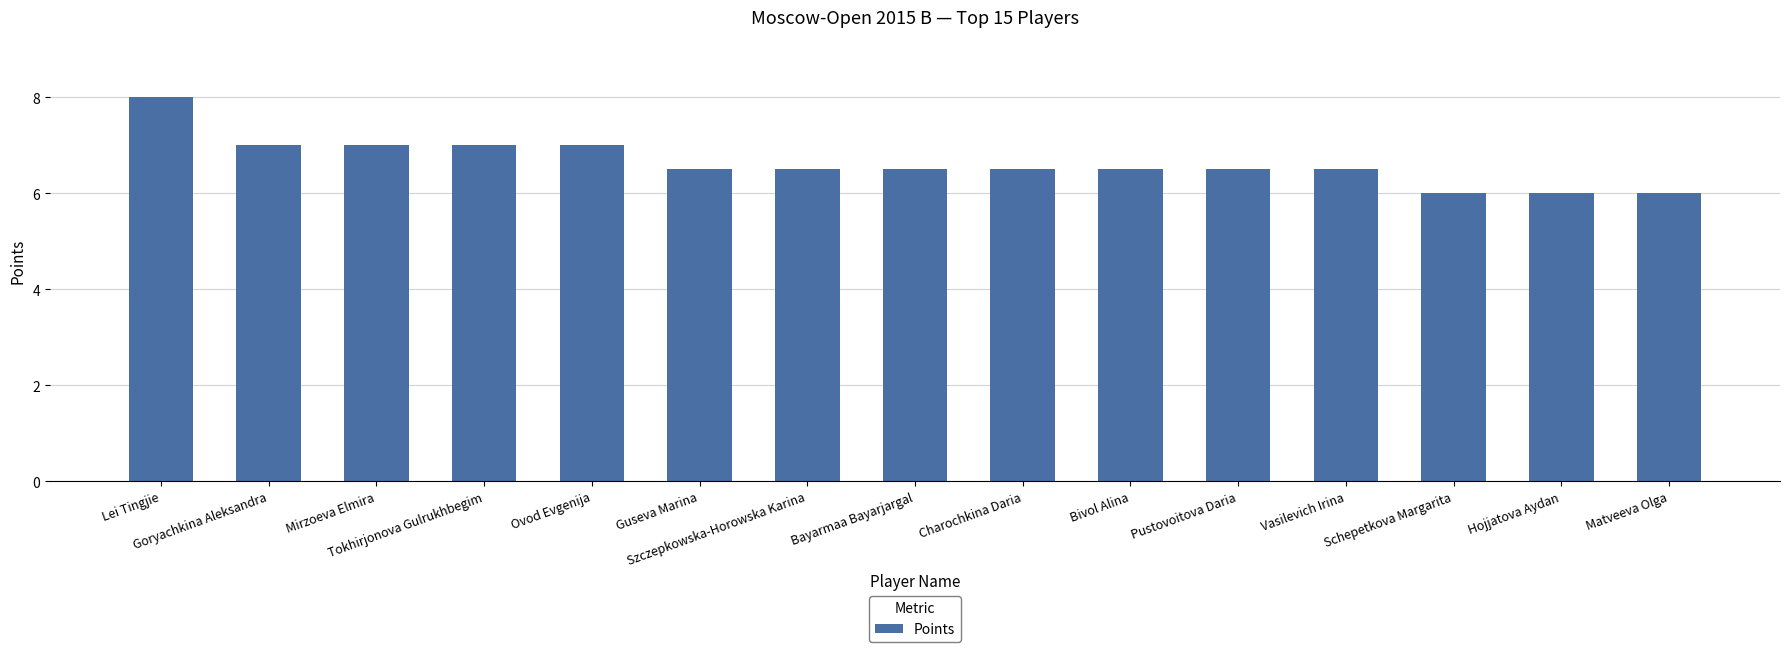

Which has a higher value, Lei Tingjie or Matveeva Olga?

Lei Tingjie